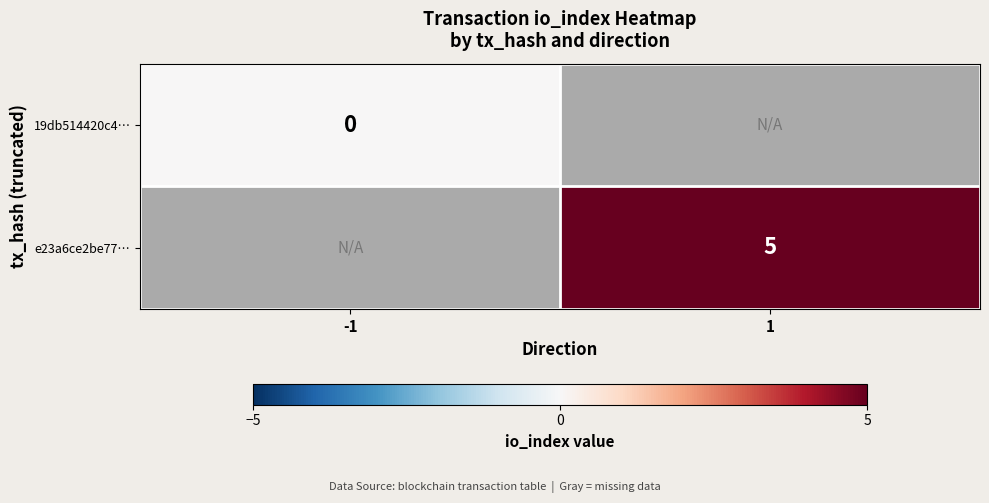

The value of e23a6ce2be77… at 1 is 5. True or false?

True